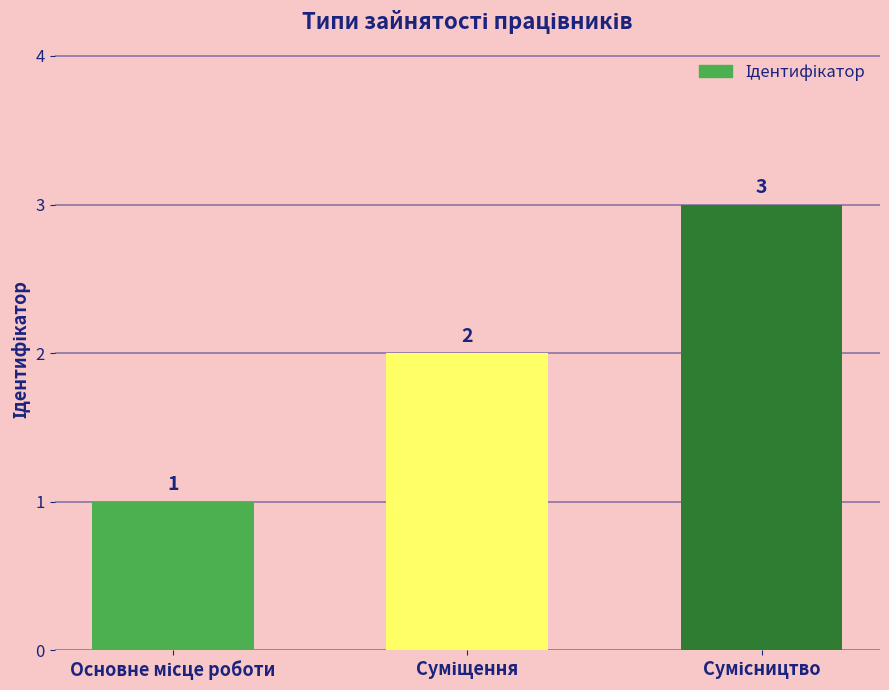

What is the maximum value shown in the chart?

3